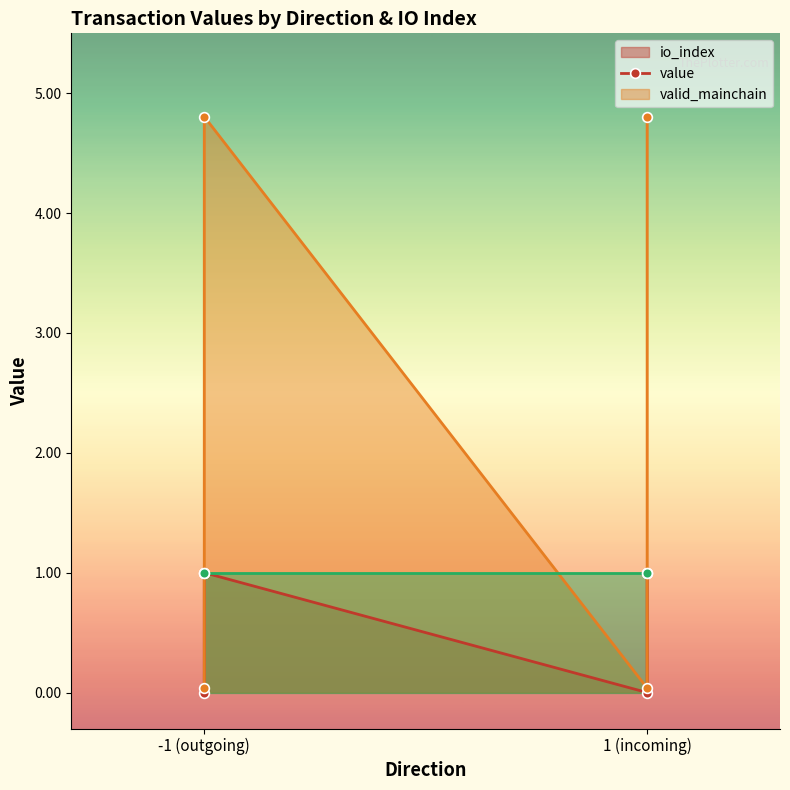

What are all the series names shown in the legend?

io_index line, value line, valid_mainchain line